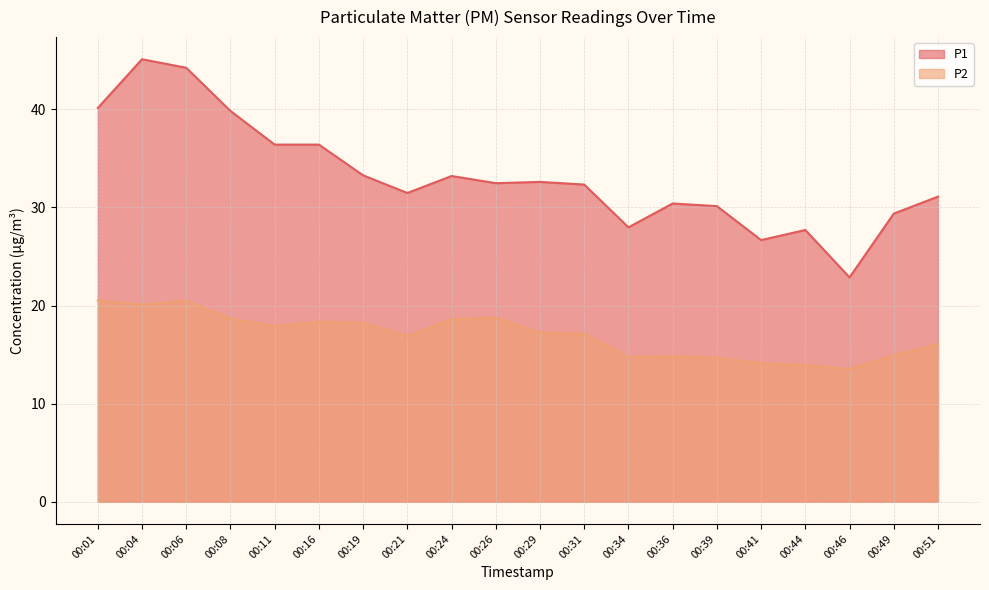

Rank the series at 00:16 from lowest to highest value.

P2, P1